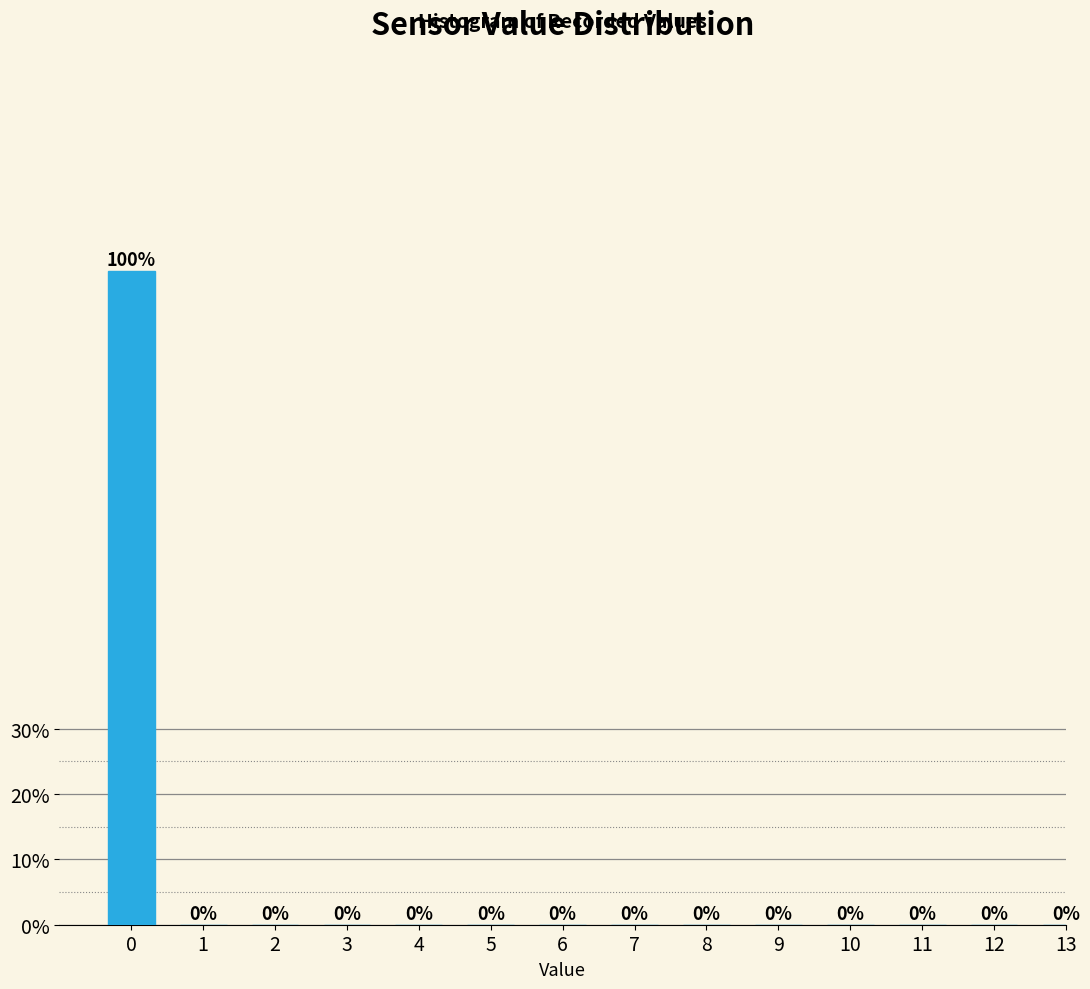

What is the greatest value displayed?

100